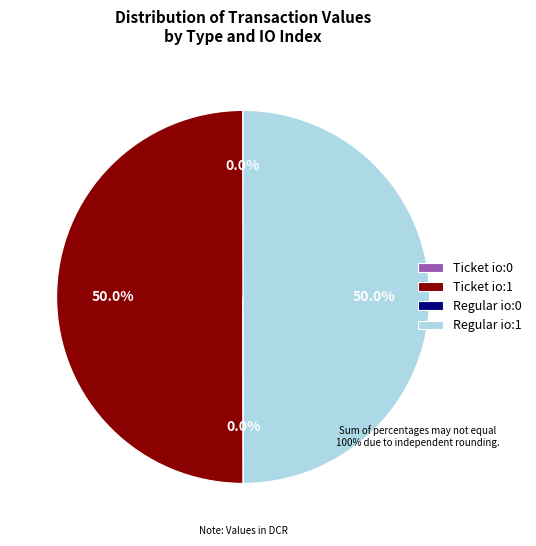

To the nearest percent, what percentage of the pie is Regular io:1?

50%